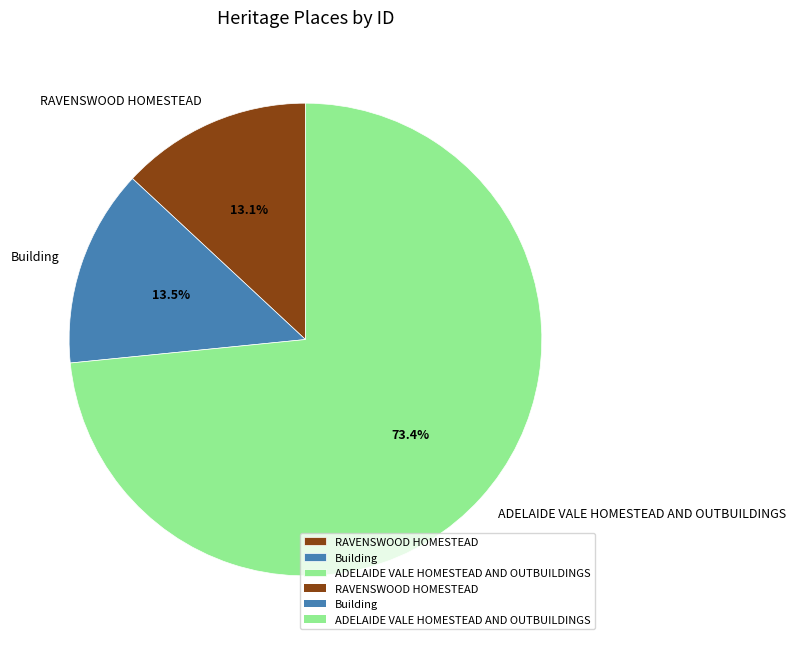

To the nearest percent, what is the difference between the ADELAIDE VALE HOMESTEAD AND OUTBUILDINGS and RAVENSWOOD HOMESTEAD slice percentages?

60%